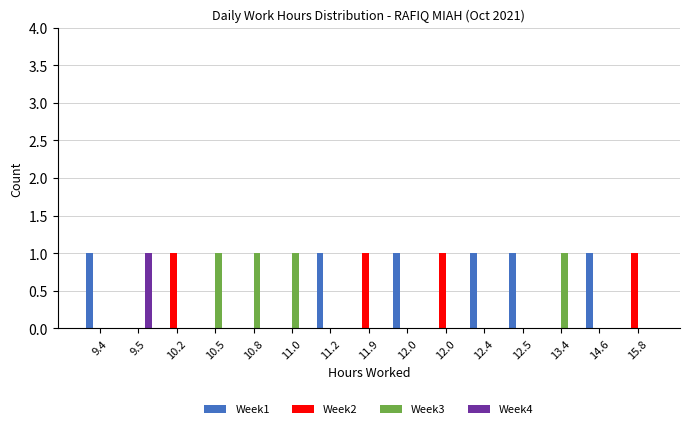

Which category has the highest value across all series?

9.4